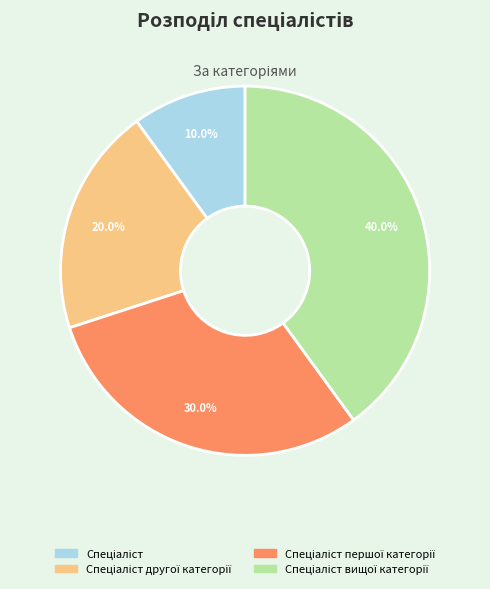

Is there a majority slice in this chart?

No